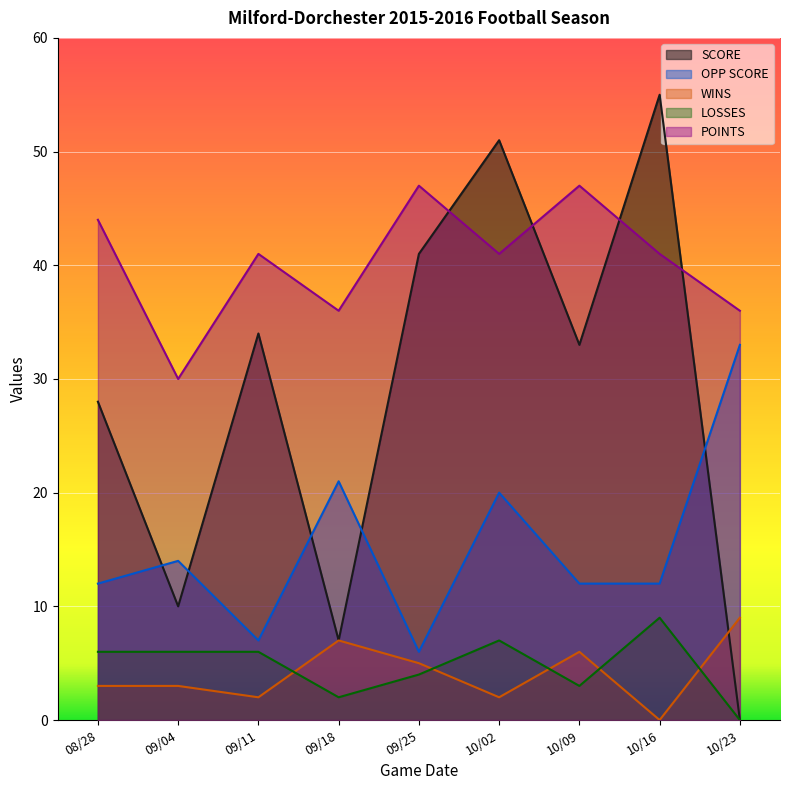

Is the value of POINTS at 10/09 greater than the value of LOSSES at 10/02?

Yes